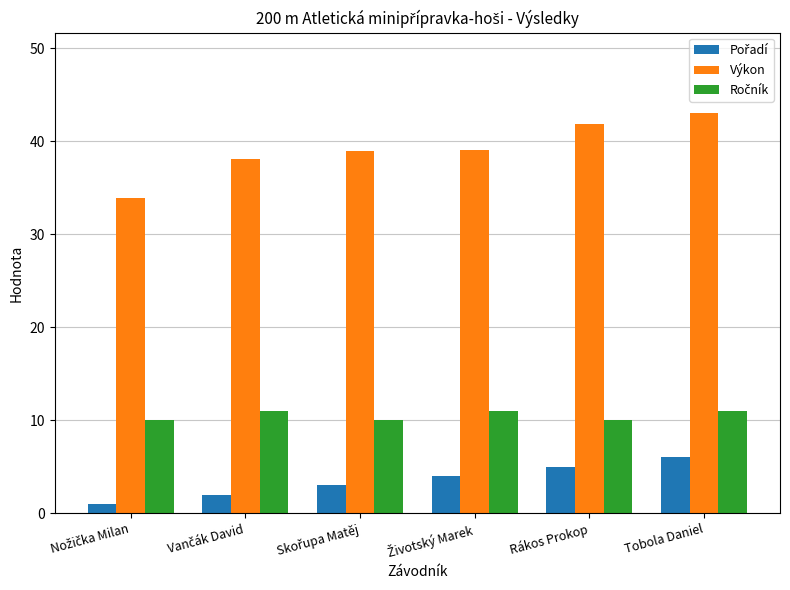

Which series has the largest range (max minus min)?

Výkon